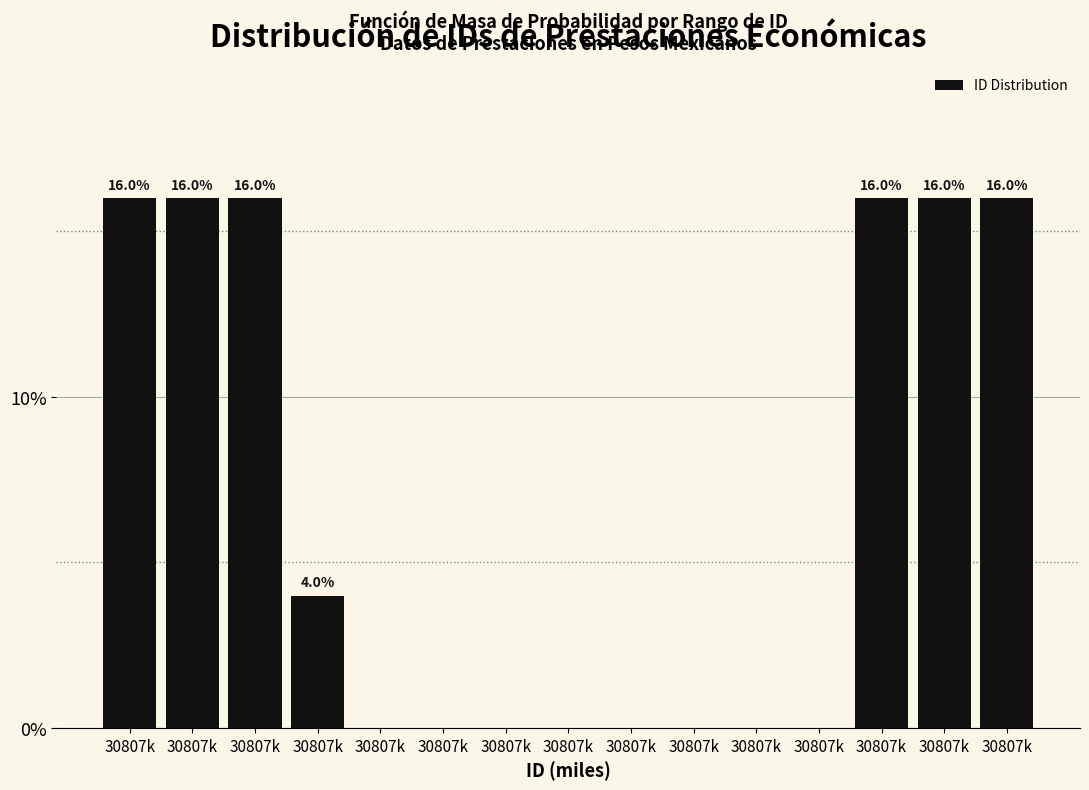

Are the bars horizontal?

No